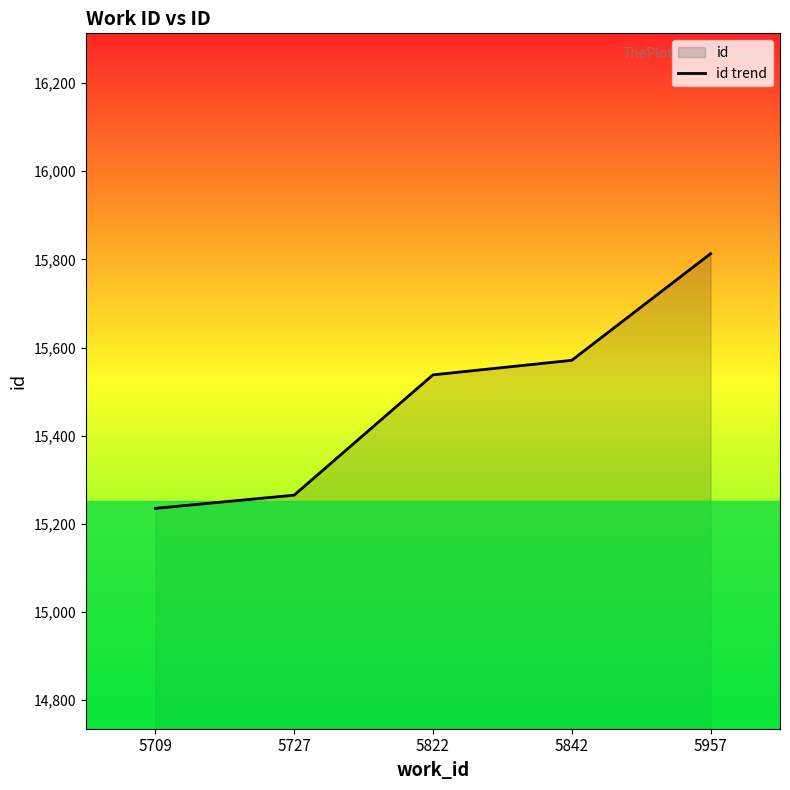

What is the smallest value displayed?

15235